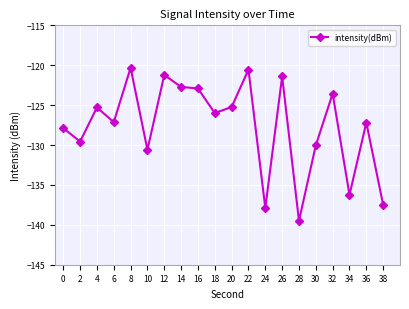

Which has a higher value, 28 or 8?

8